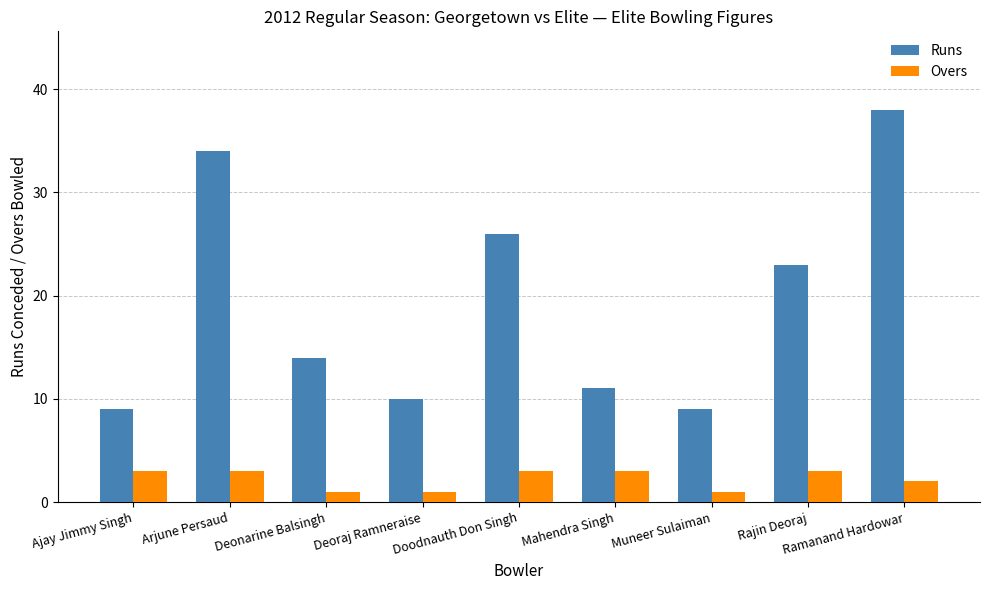

Read the Overs value at Deoraj Ramneraise.

1